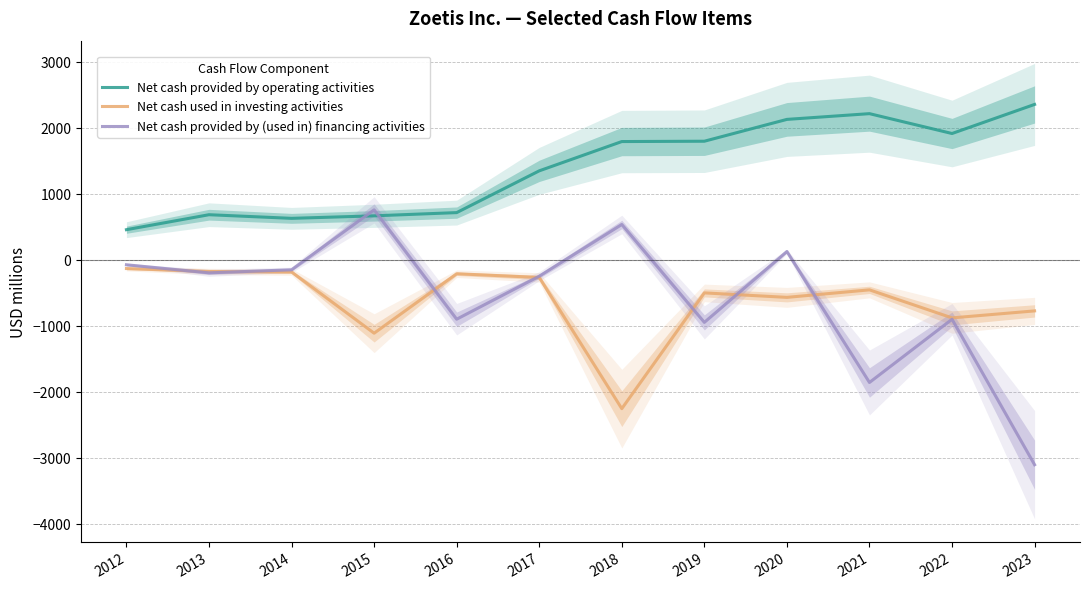

What is the approximate value of Net cash provided by operating activities at 2015, to the nearest 50?

650